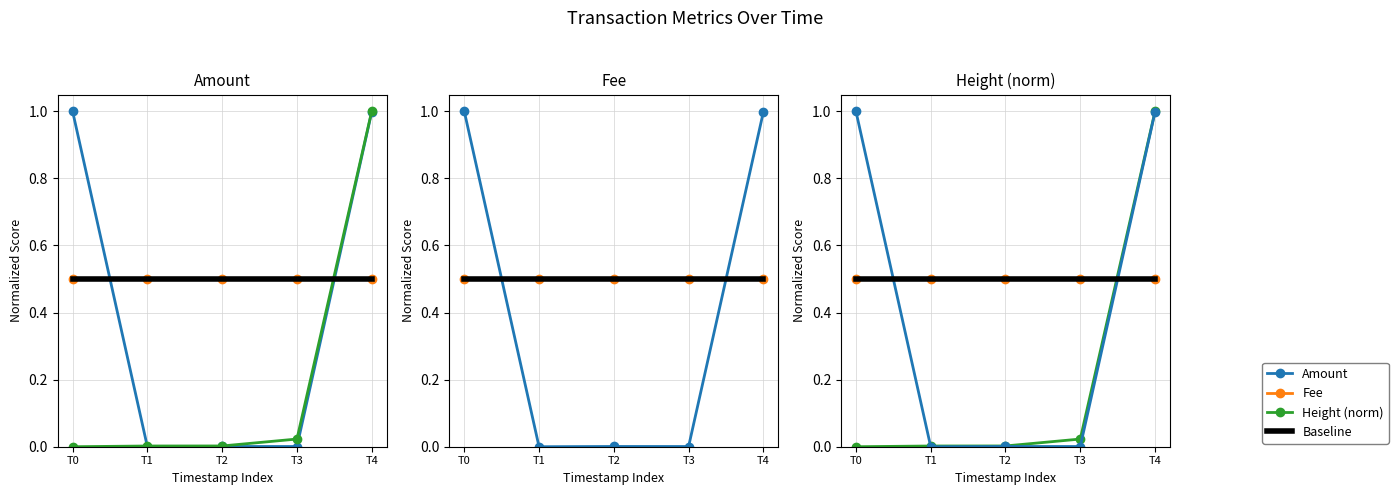

What is the sum of the Baseline values at T3 and T0?

1.0